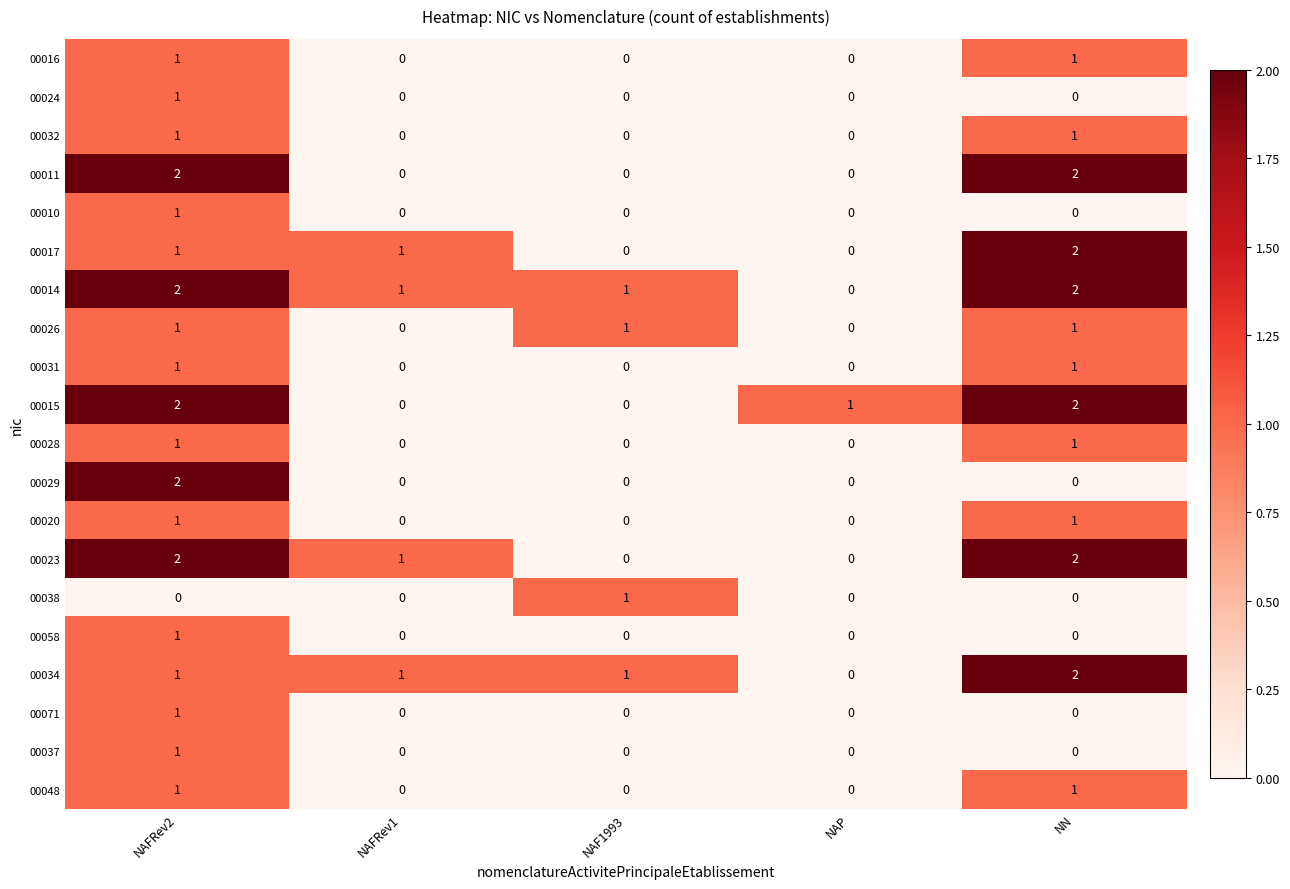

Which category has the highest value in the 00034 series?

NN